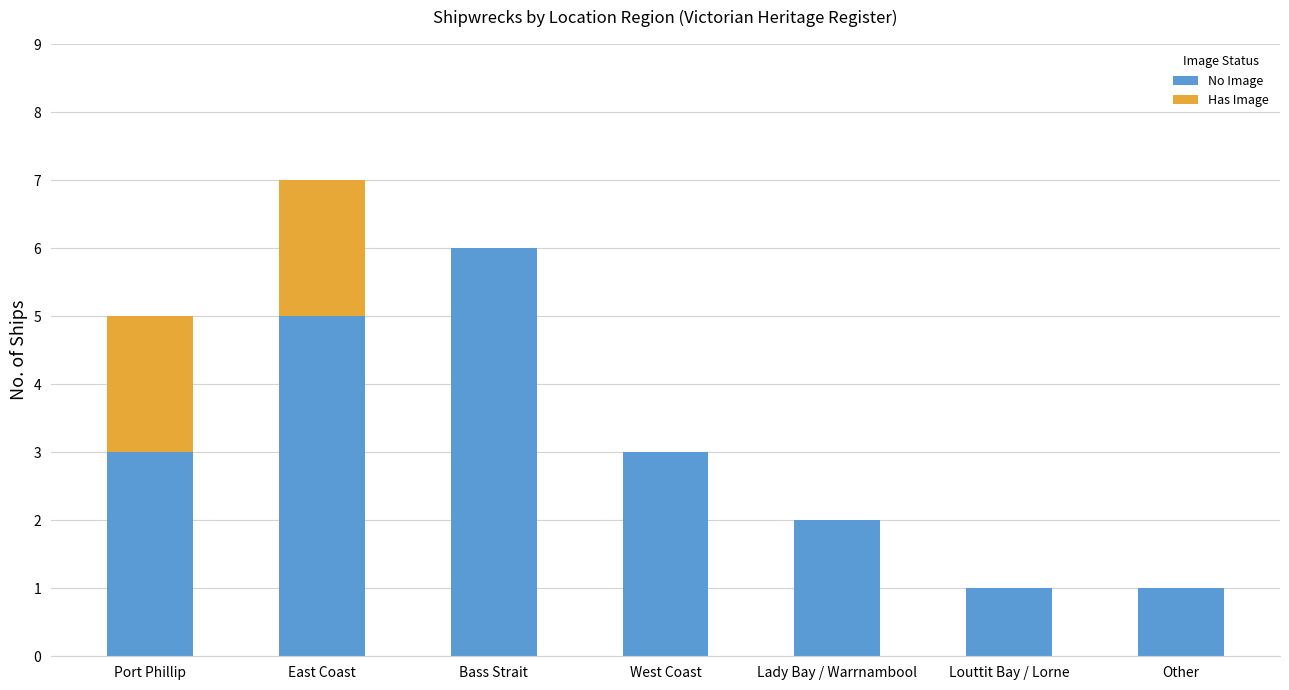

True or false: No Image has a value of 3 at Port Phillip.

True